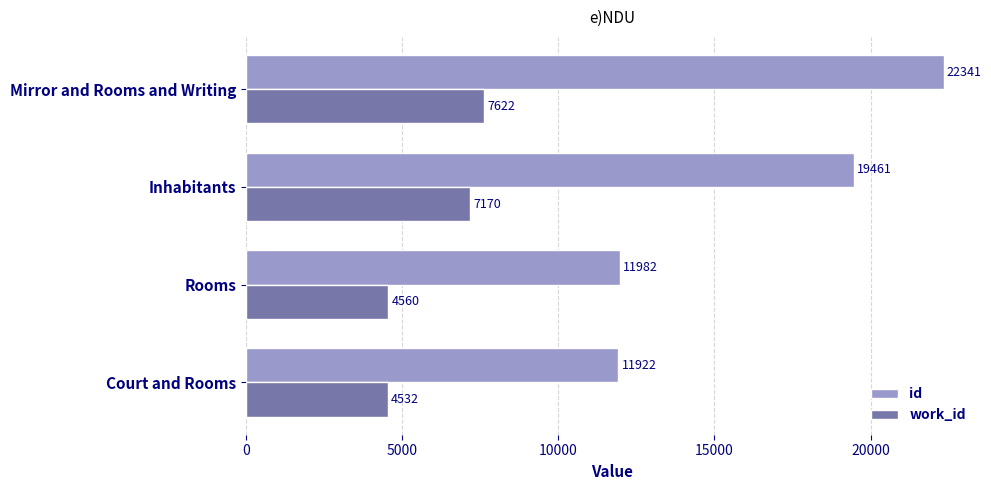

Which series has the largest total across all categories?

id